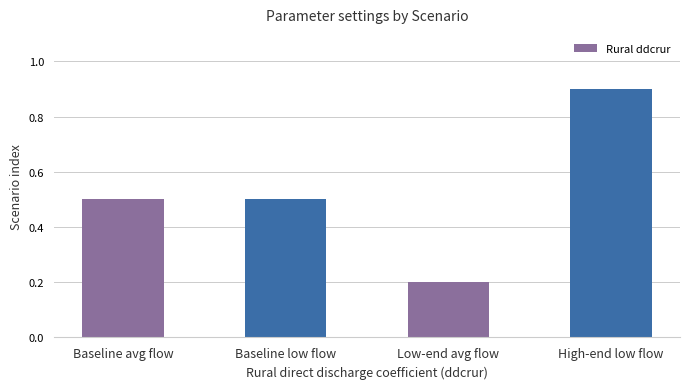

What is the minimum value shown in the chart?

0.2